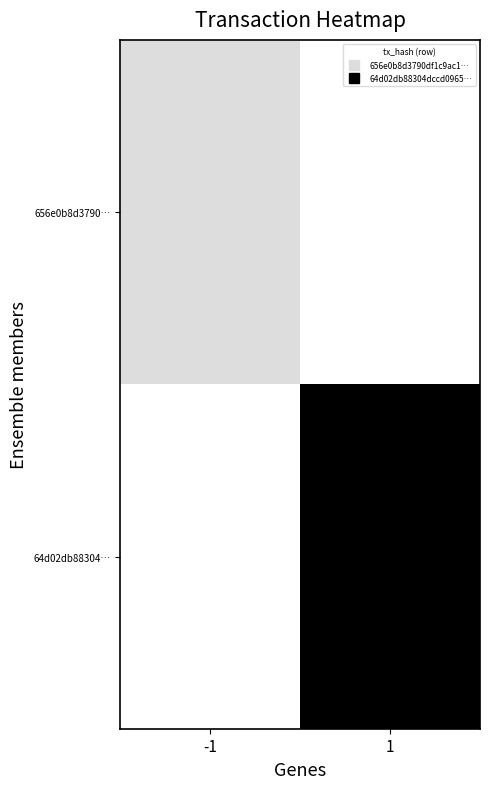

At which category is the sum across all series the highest?

1